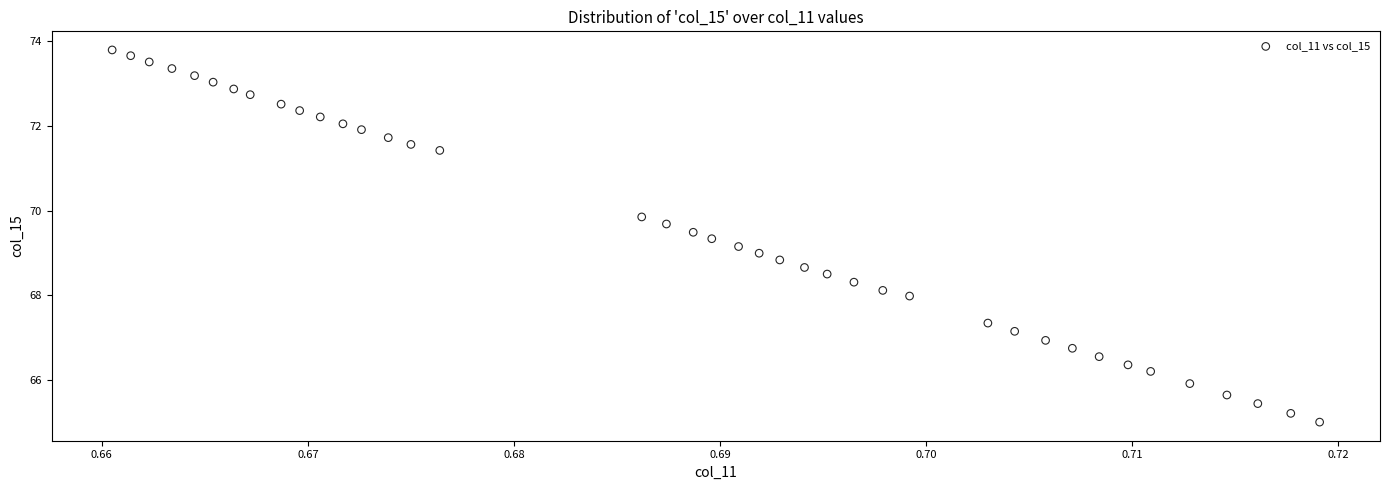

What is the range of Y values (max minus min)?

8.8